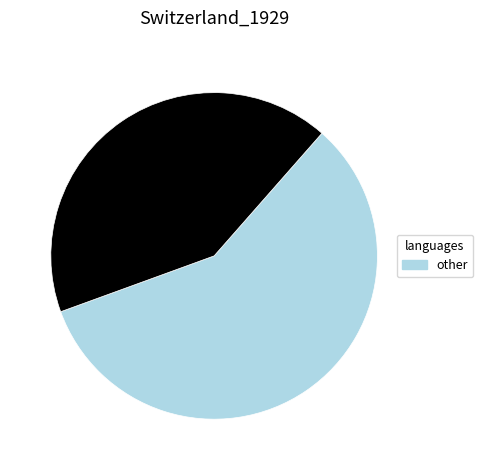

Is there a majority slice in this chart?

Yes